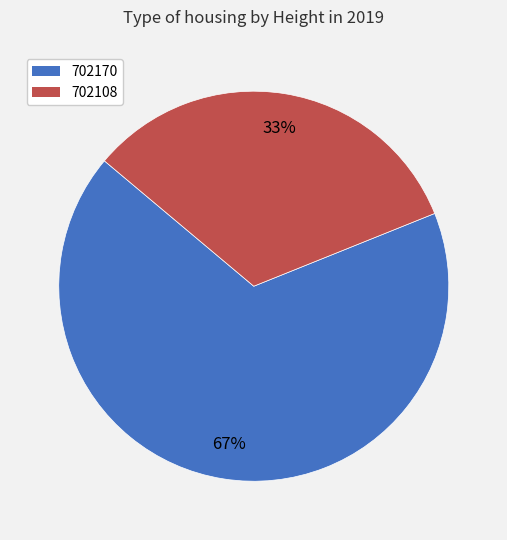

To the nearest percent, what is the difference between the 702108 and 702170 slice percentages?

34%